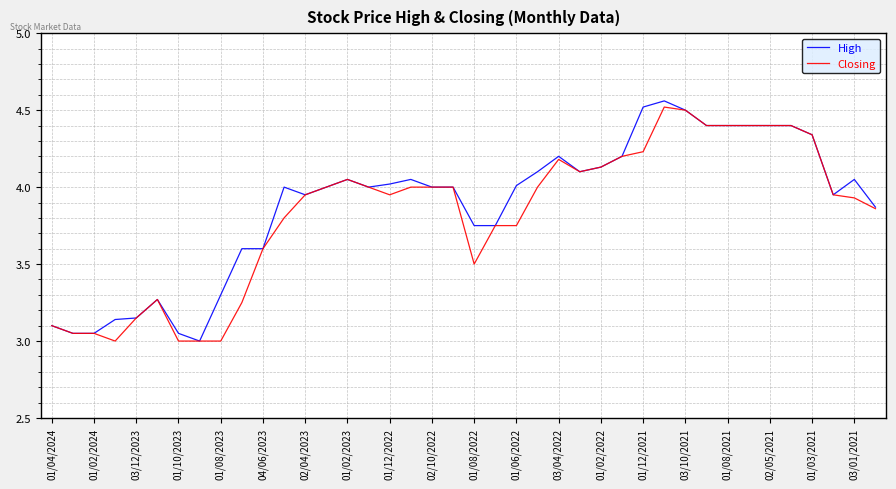

True or false: High and Closing intersect in this chart.

False